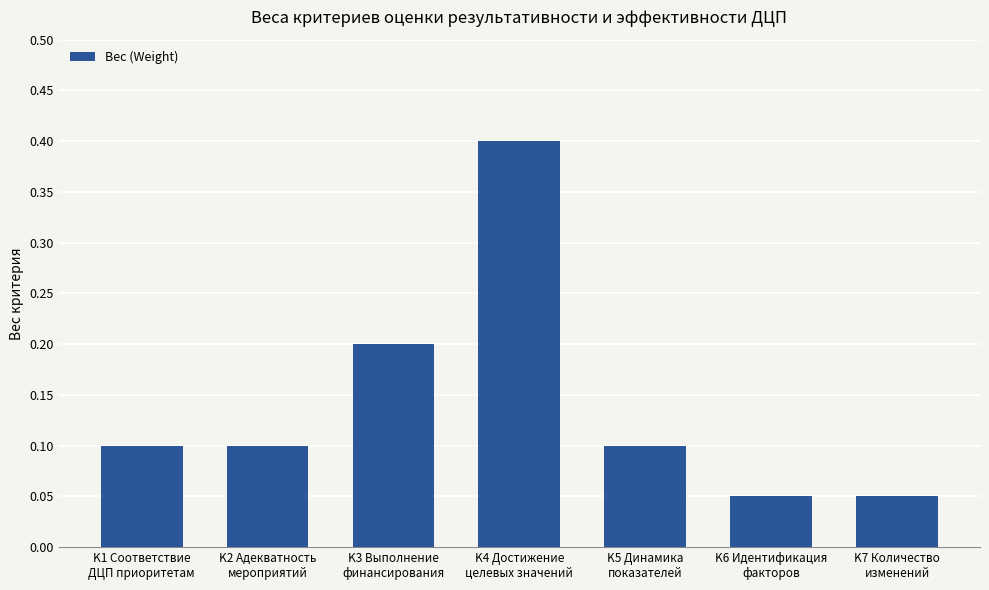

Between K3 Выполнение
финансирования and K5 Динамика
показателей, which is larger?

K3 Выполнение
финансирования